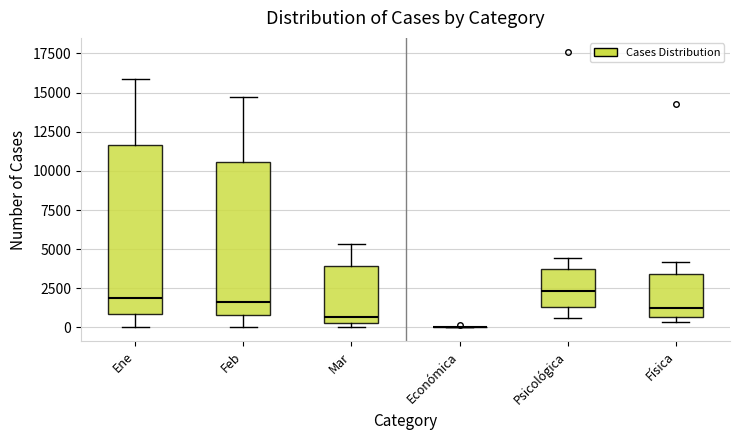

Reading left to right, transcribe this box plot: for each box, give where its median line is, the range the box spans, and where its two whiskers end, as read against the y-axis. The values are not printed on the chart, so give them approximately, as read against the axis.

Ene: median 2000, box 1000 to 11500, whiskers 0 to 16000
Feb: median 1500, box 1000 to 10500, whiskers 0 to 14500
Mar: median 500 (just above the box's lower edge), box 500 to 4000, whiskers 0 to 5500
Económica: box collapsed to a line at 0, whiskers 0 to 0
Psicológica: median 2500, box 1500 to 4000, whiskers 500 to 4500
Física: median 1500, box 500 to 3500, whiskers 500 (just below the box's lower edge) to 4000